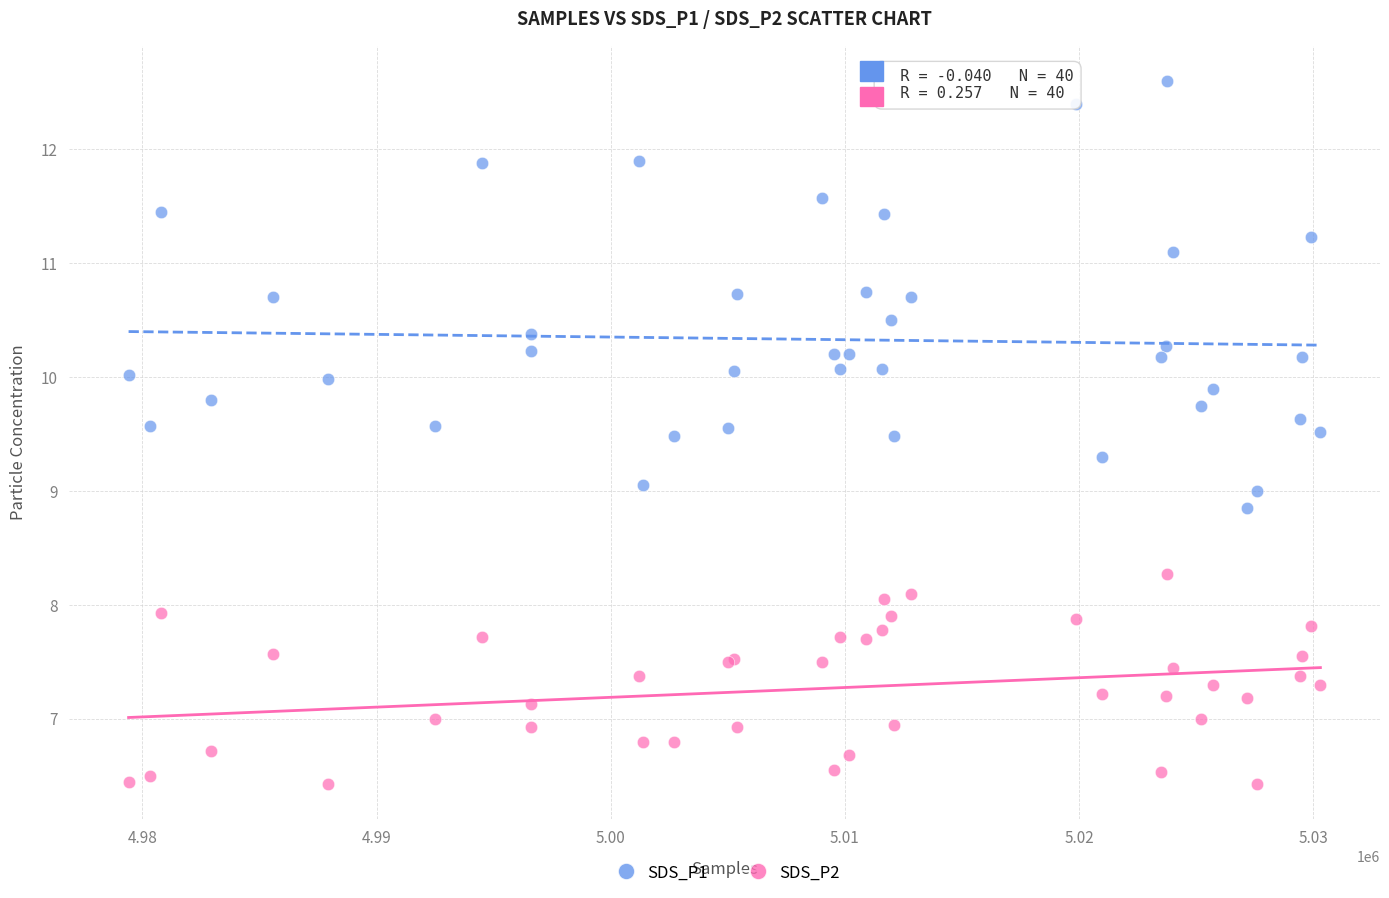

Which series reaches the maximum Y coordinate?

SDS_P1